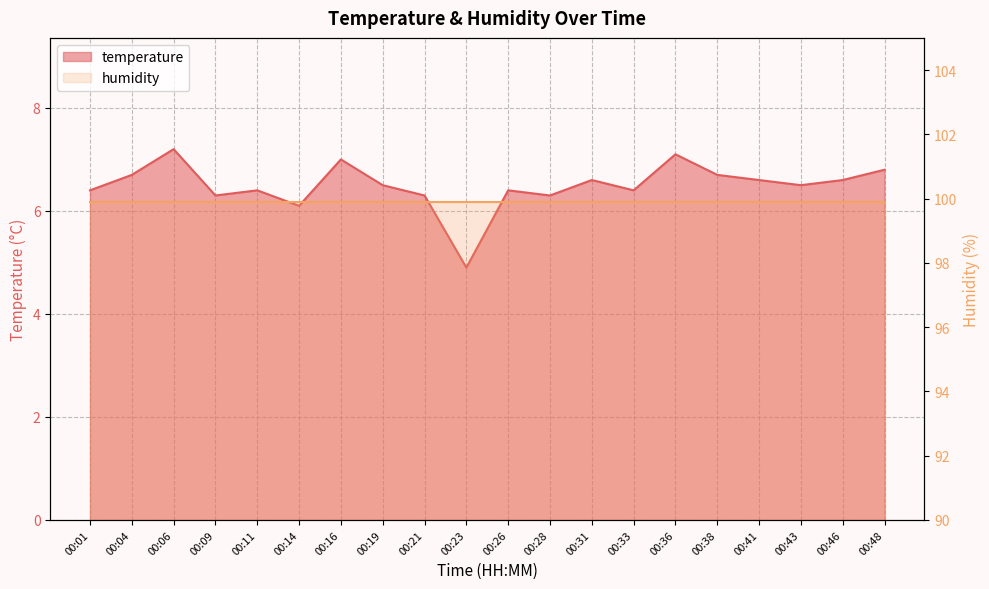

What is the difference between the maximum and minimum values?

2.3